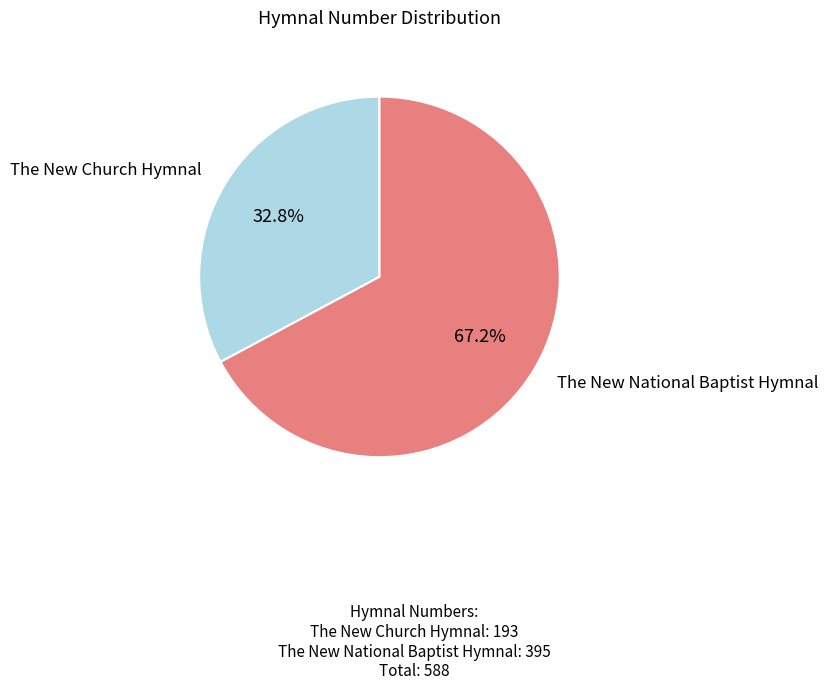

Is there any slice that represents more than half of the pie?

Yes